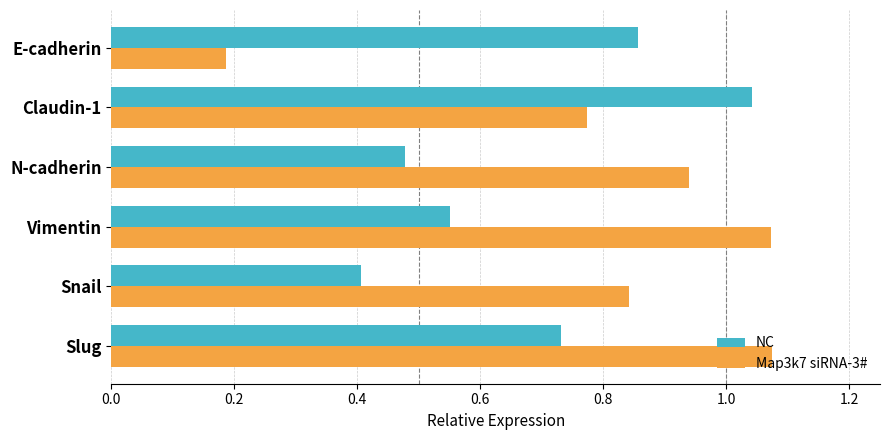

The NC series shows 1.1 at E-cadherin. True or false?

False